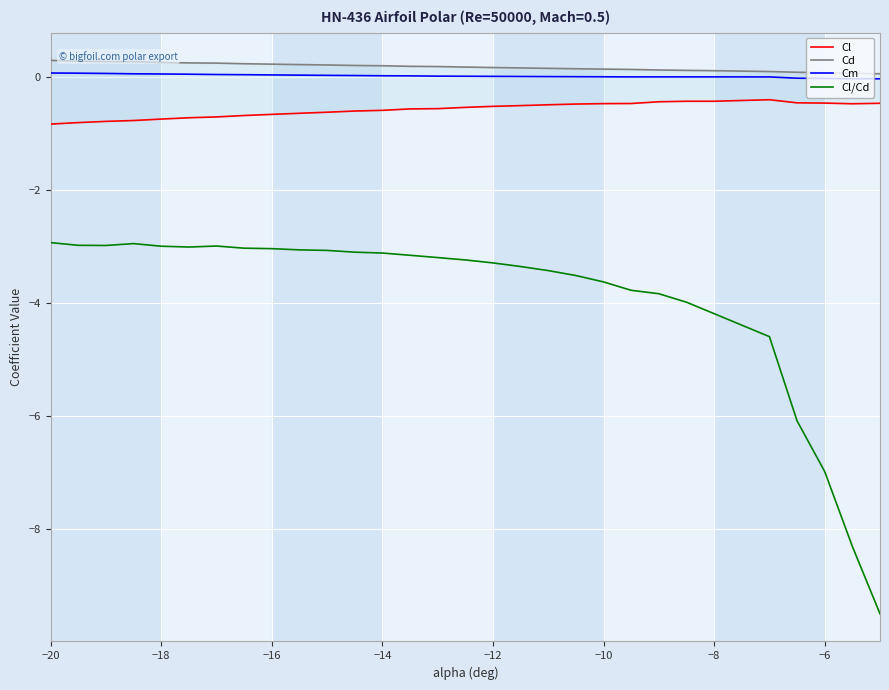

What is the maximum value for Cl/Cd?

-2.9